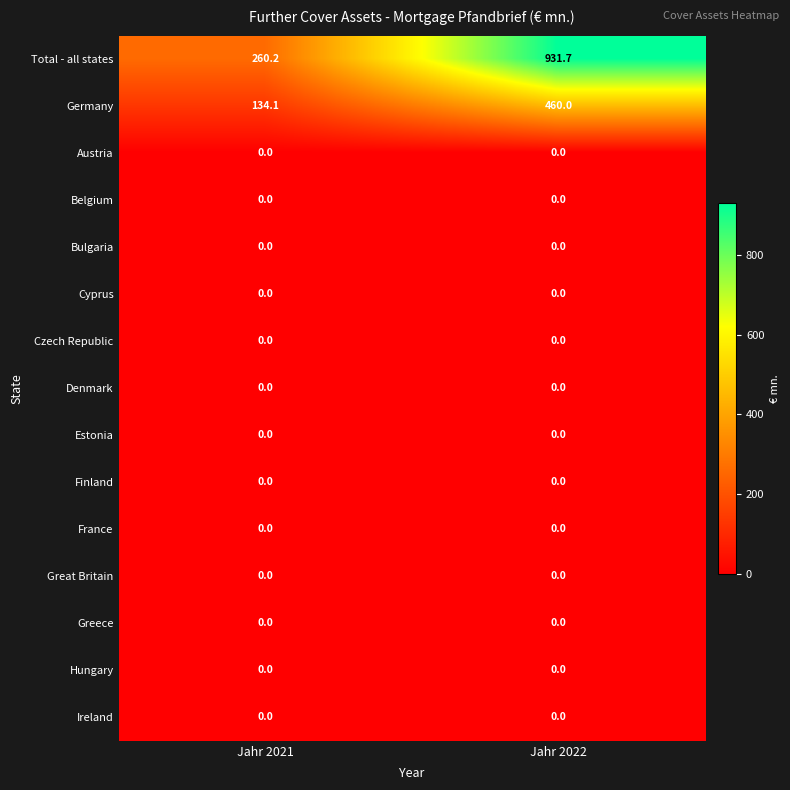

Reading left to right, transcribe all the data shown in this chart.

Total - all states: 260.2	931.7
Germany: 134.1	460.0
Austria: 0.0	0.0
Belgium: 0.0	0.0
Bulgaria: 0.0	0.0
Cyprus: 0.0	0.0
Czech Republic: 0.0	0.0
Denmark: 0.0	0.0
Estonia: 0.0	0.0
Finland: 0.0	0.0
France: 0.0	0.0
Great Britain: 0.0	0.0
Greece: 0.0	0.0
Hungary: 0.0	0.0
Ireland: 0.0	0.0